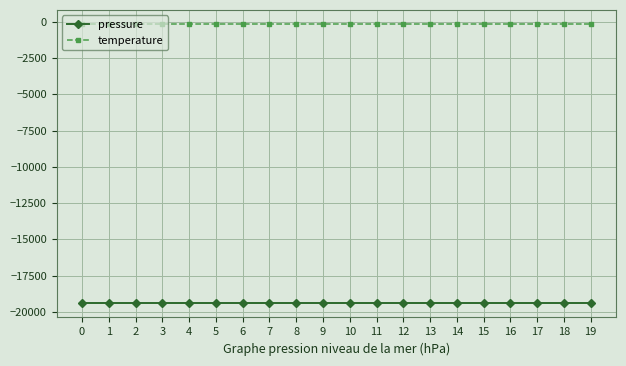

Is the value of temperature at 3 greater than the value of pressure at 7?

Yes